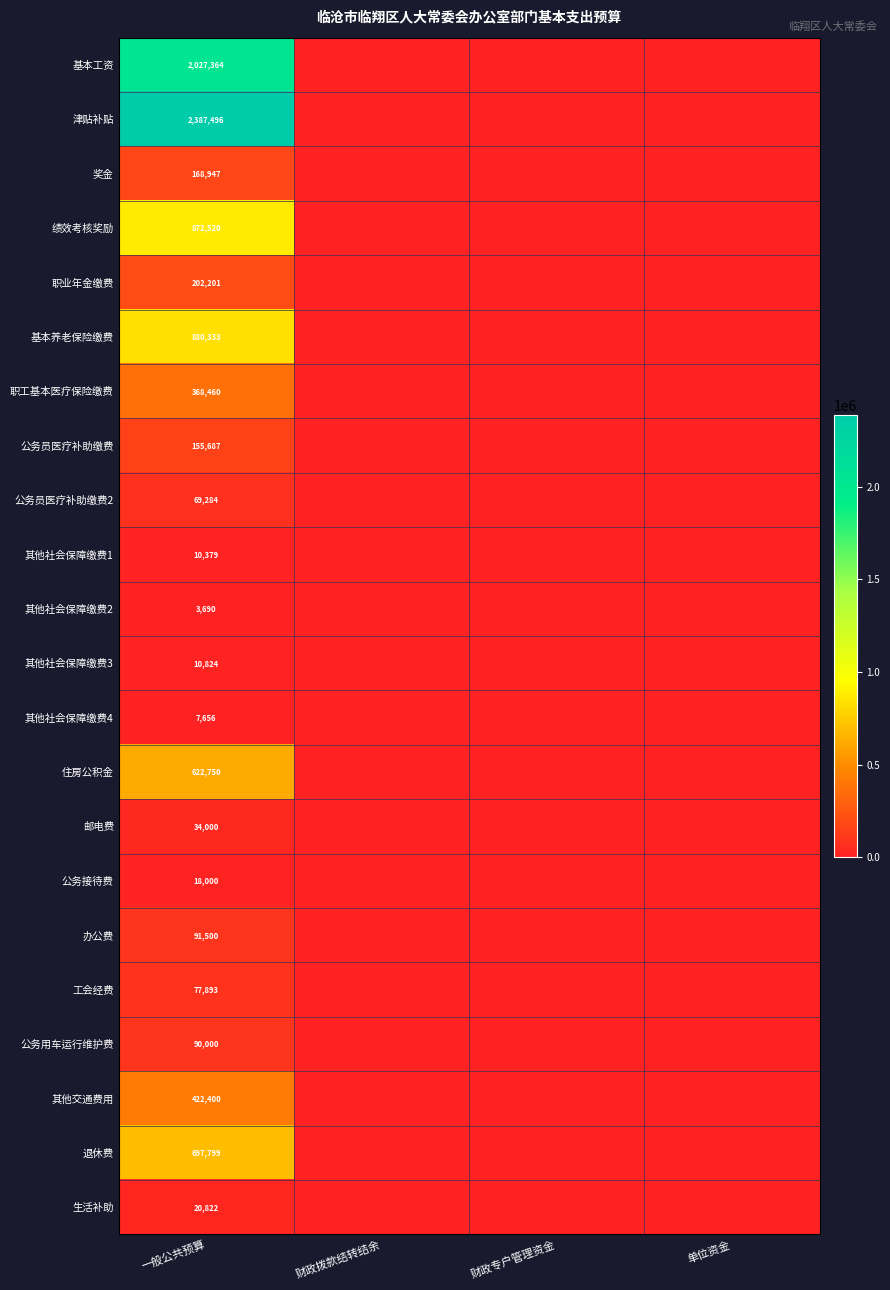

Rank the series at 一般公共预算 from highest to lowest value.

津贴补贴, 基本工资, 绩效考核奖励, 基本养老保险缴费, 退休费, 住房公积金, 其他交通费用, 职工基本医疗保险缴费, 职业年金缴费, 奖金, 公务员医疗补助缴费, 办公费, 公务用车运行维护费, 工会经费, 公务员医疗补助缴费2, 邮电费, 生活补助, 公务接待费, 其他社会保障缴费3, 其他社会保障缴费1, 其他社会保障缴费4, 其他社会保障缴费2